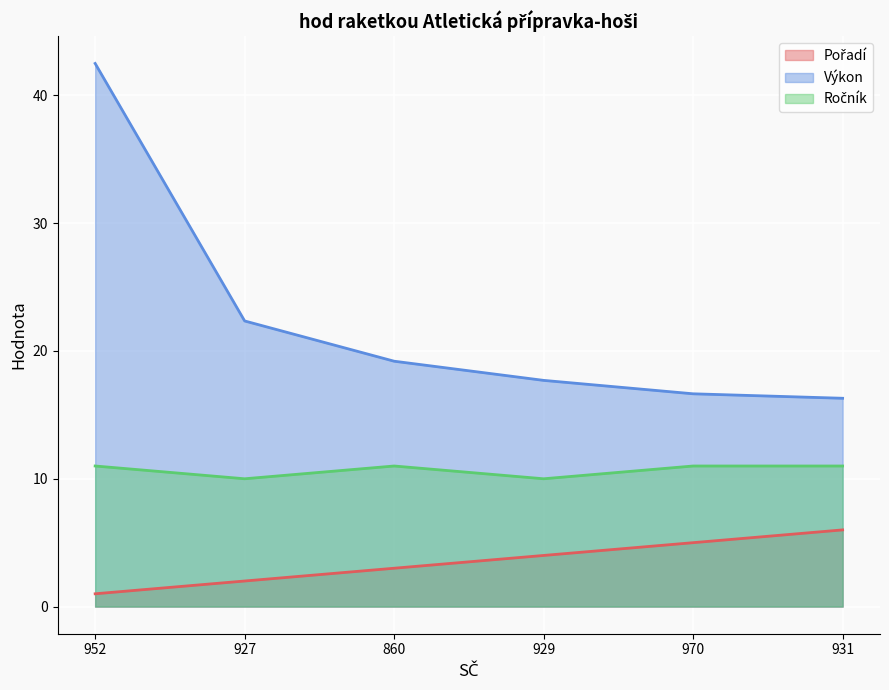

Is it true that Ročník equals 19.1 at 970?

False